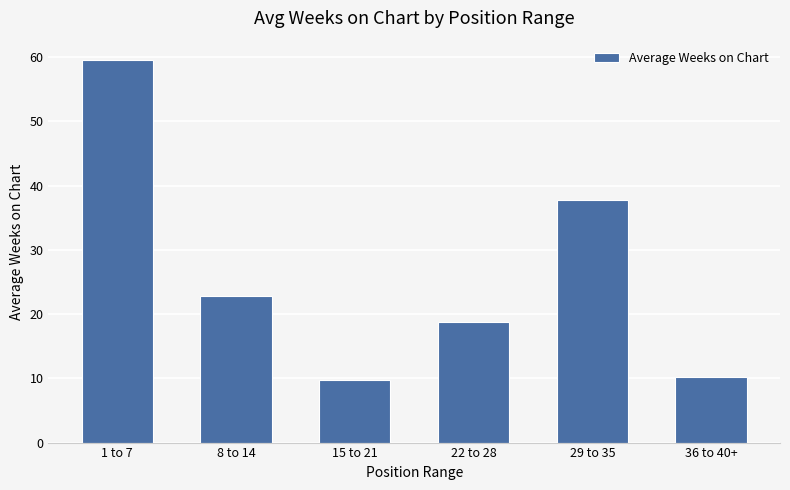

Approximately how many times larger is the value at 22 to 28 compared to 1 to 7?

0.3